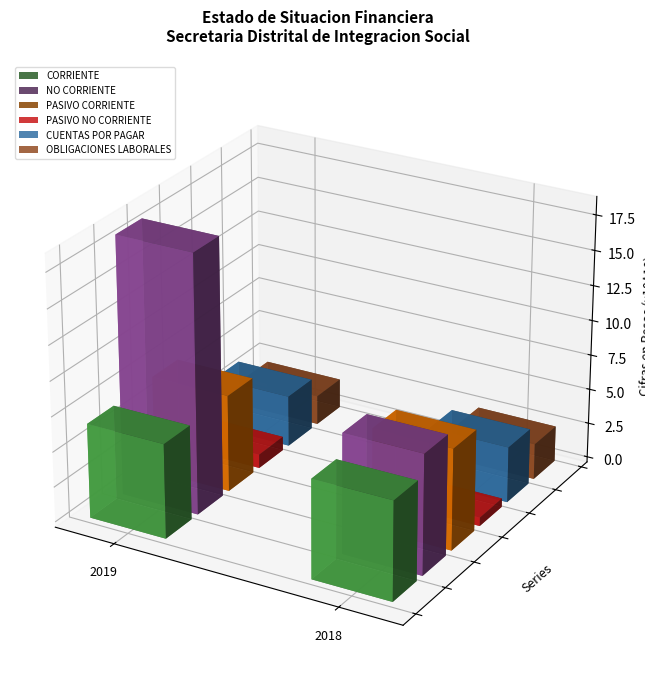

Count the number of data series in this chart.

6